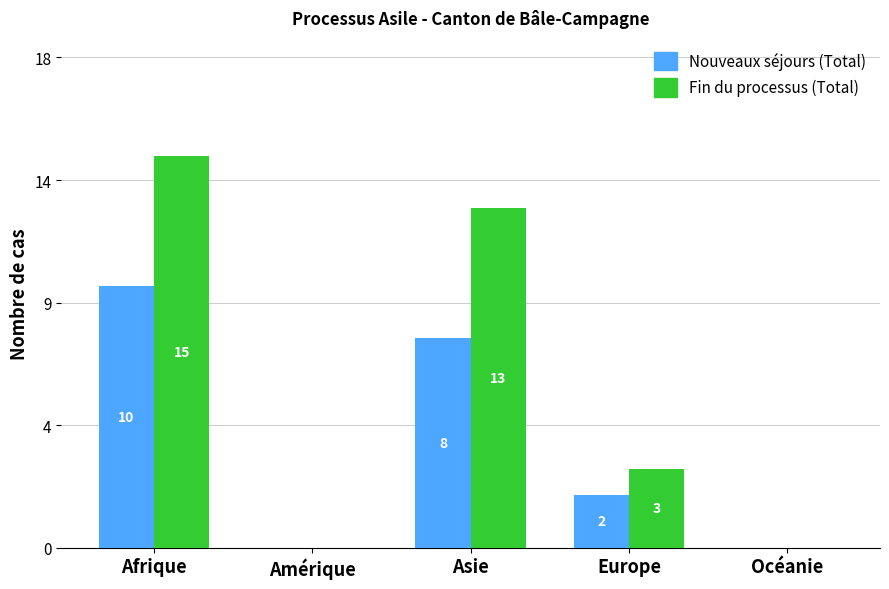

What is the label of the 4th bar from the right?

Amérique